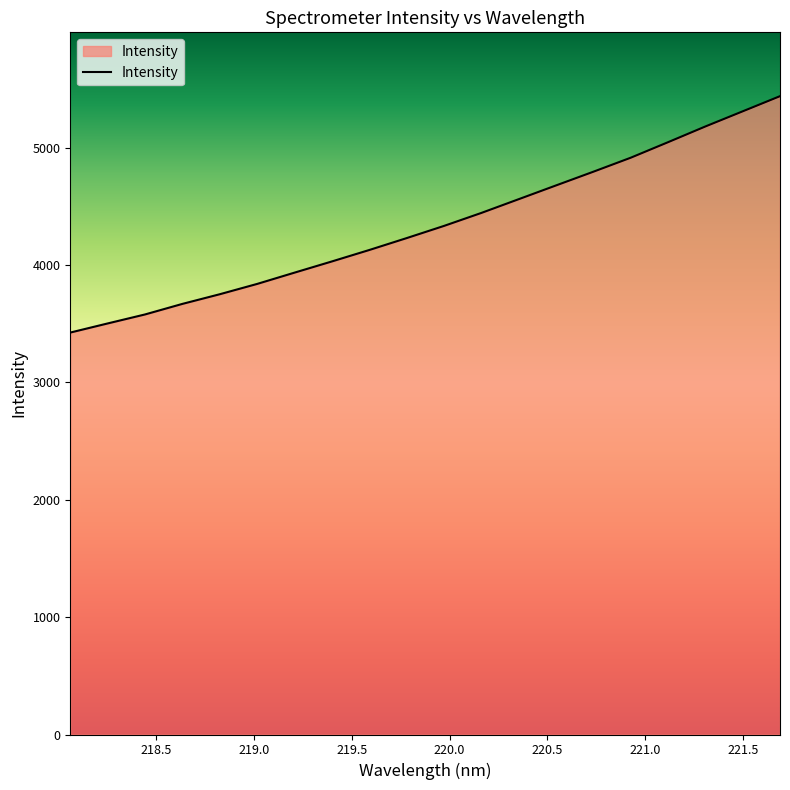

Reading left to right, extract all data points from this chart.

3424.6	3502.4	3579.0	3669.0	3751.3	3839.1	3935.3	4030.7	4128.1	4229.4	4333.3	4443.9	4561.0	4678.3	4795.1	4914.3	5046.6	5180.6	5309.6	5438.9